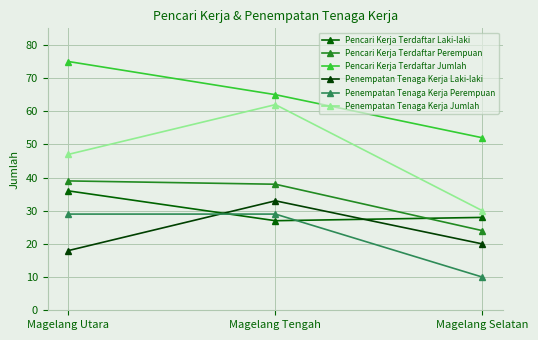

What value does the Penempatan Tenaga Kerja Laki-laki series have at Magelang Tengah, to the nearest 10?

30